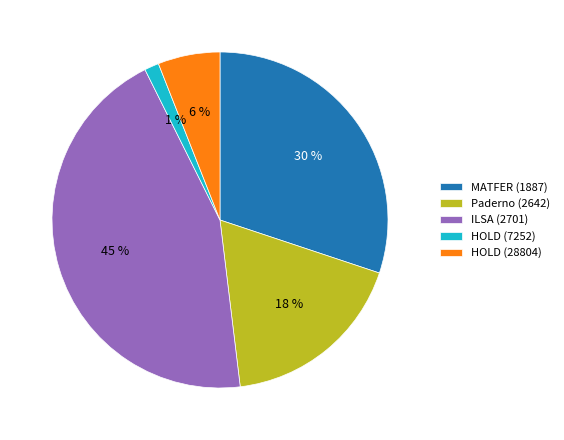

To the nearest percent, what portion does HOLD (28804) represent?

6%